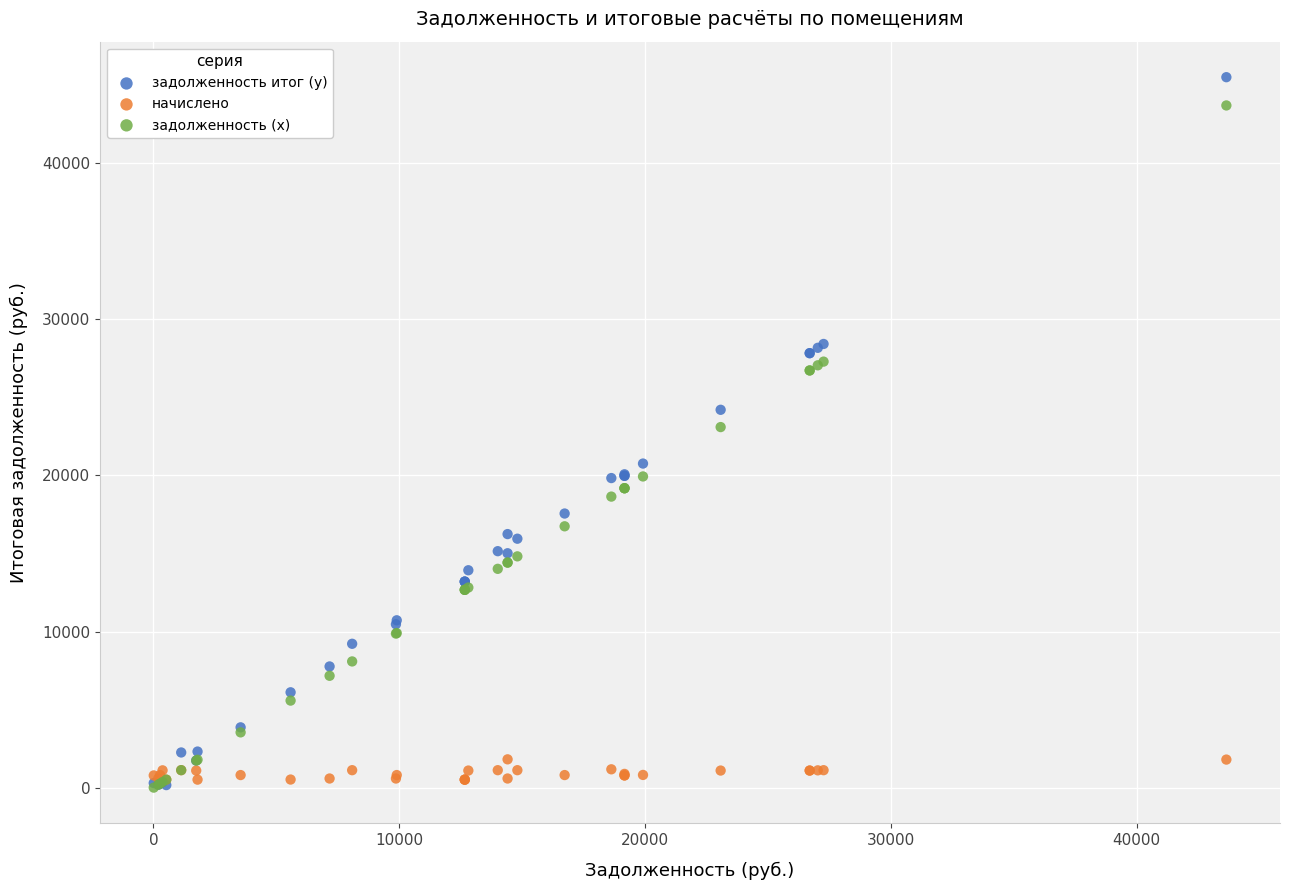

What are all the series names shown in the legend?

задолженность итог (y), начислено, задолженность (x)